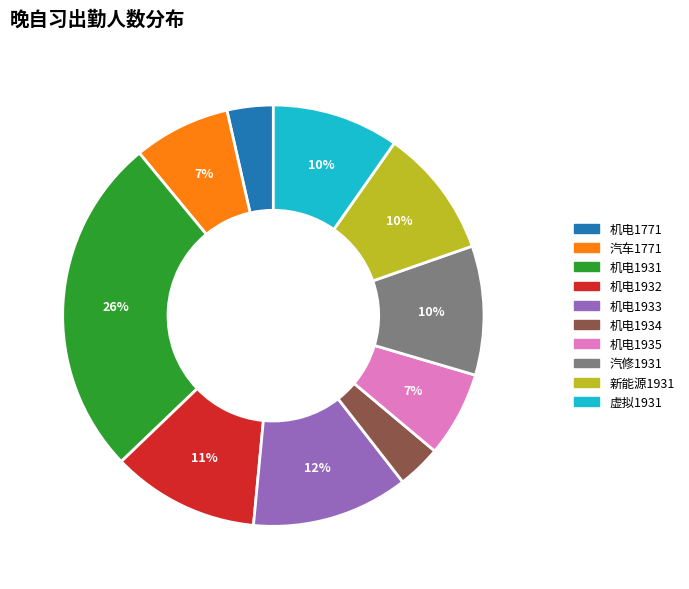

To the nearest percent, what percentage of the pie is 机电1934?

3%